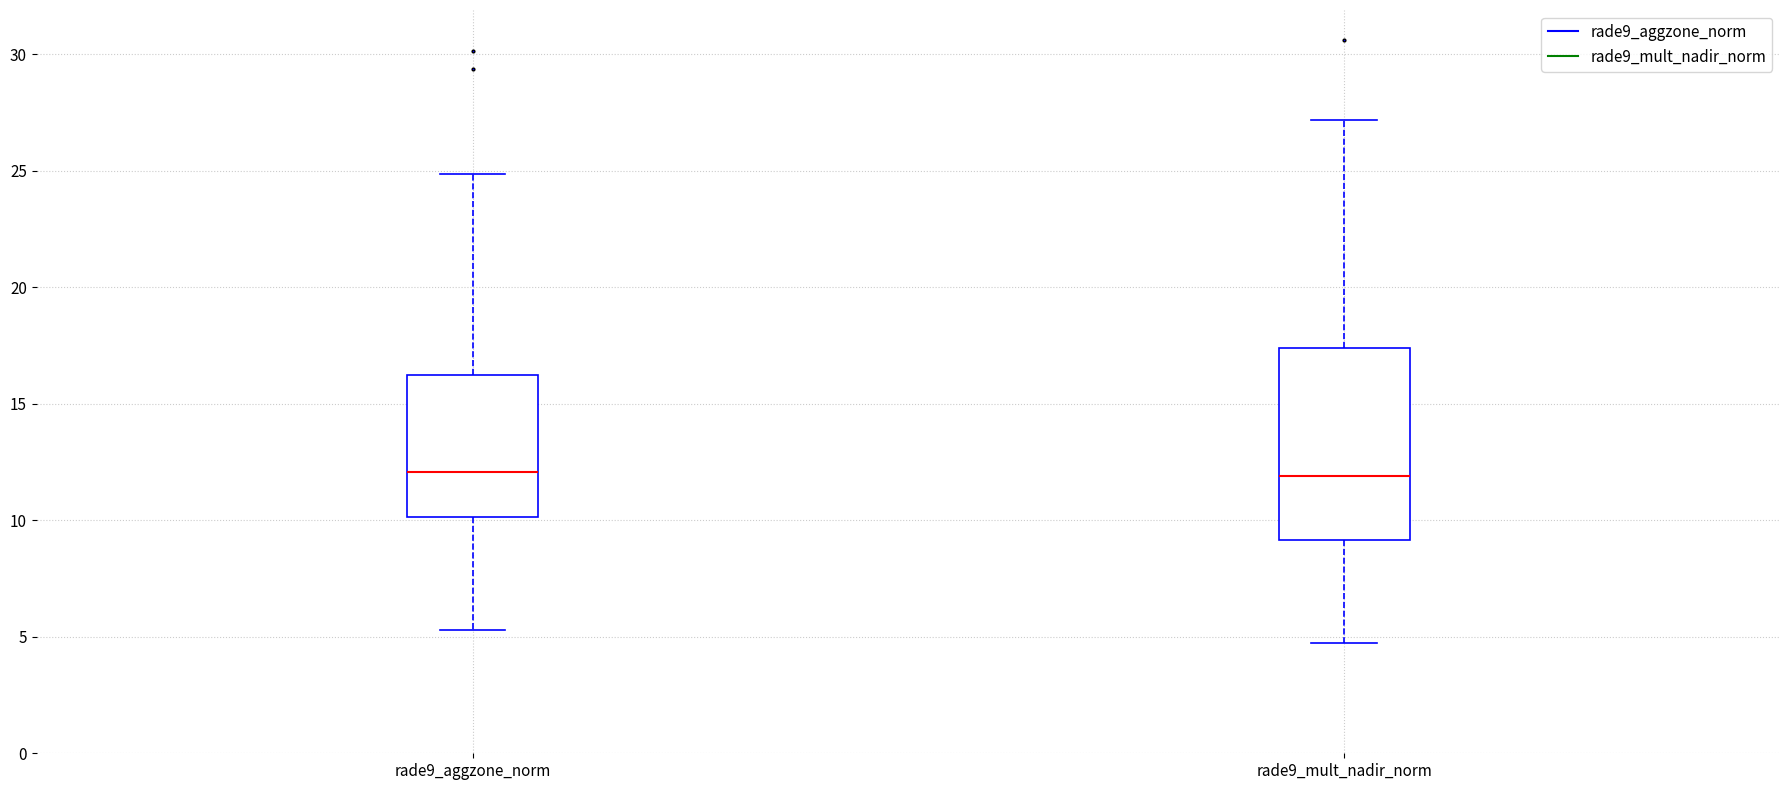

Reading left to right, read every box against the y-axis: the position of its median line, the range the box covers, and the ends of its whiskers. The values are not printed on the chart, so give them approximately, as read against the axis.

rade9_aggzone_norm: median 12.0, box 10.0 to 16.0, whiskers 5.5 to 25.0
rade9_mult_nadir_norm: median 12.0, box 9.0 to 17.5, whiskers 4.5 to 27.0